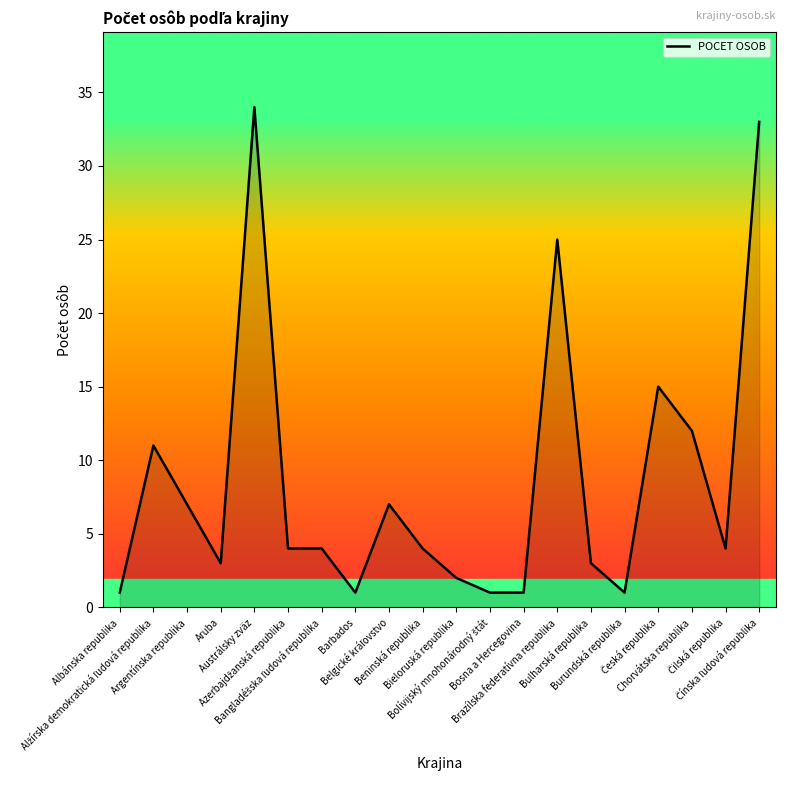

How many lines are shown in the chart?

1